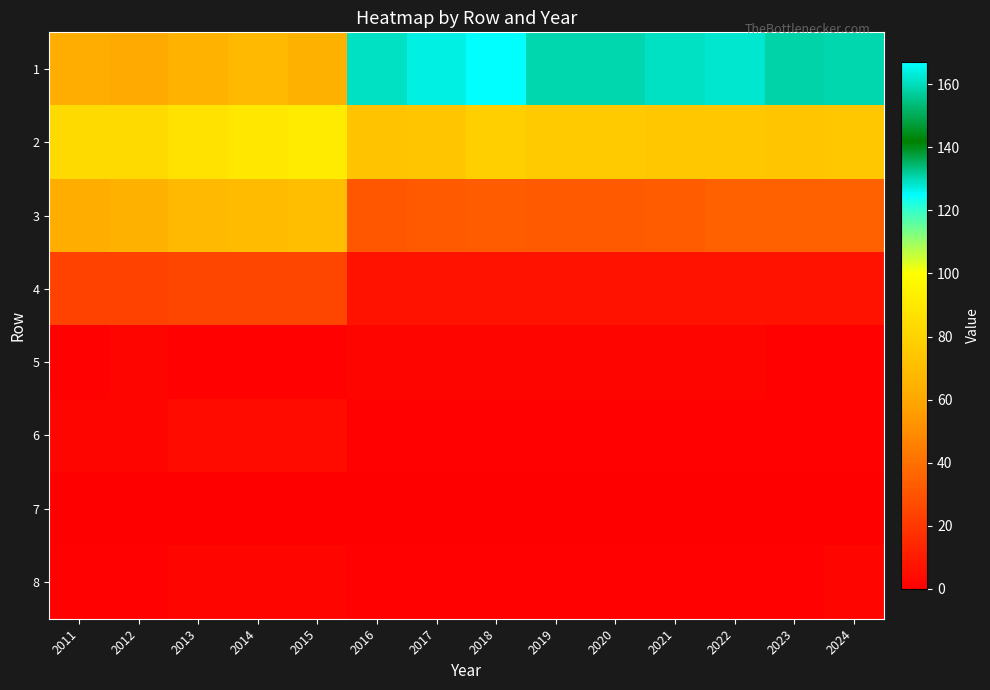

At which category is the sum across all series the highest?

2018